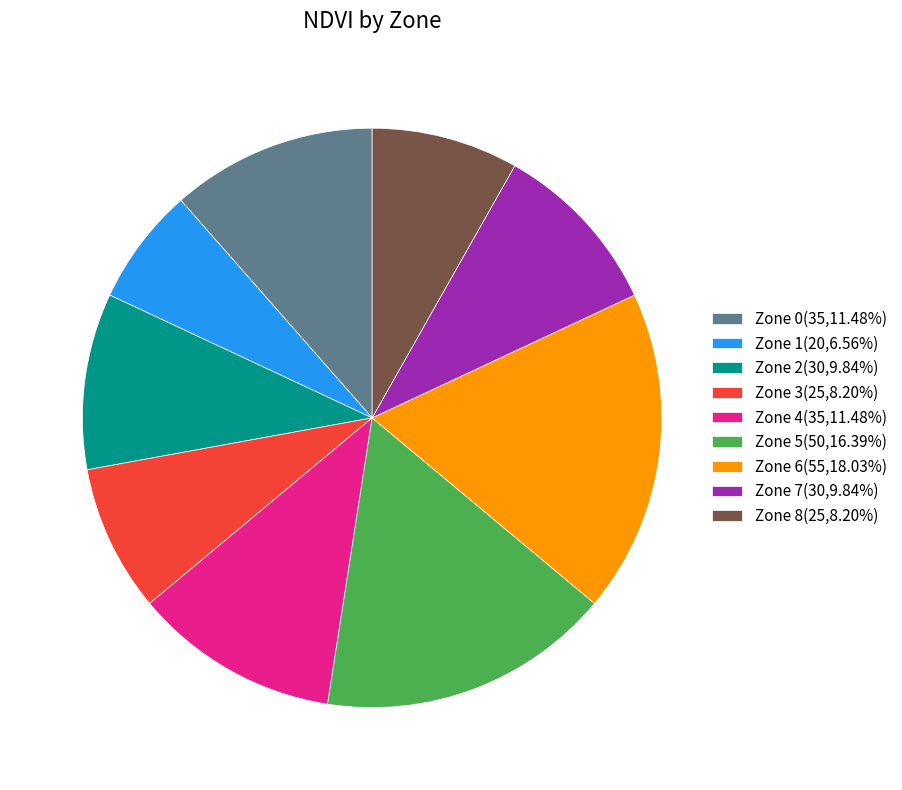

Combined, do Zone 0(35,11.48%) and Zone 2(30,9.84%) account for over 50%?

No